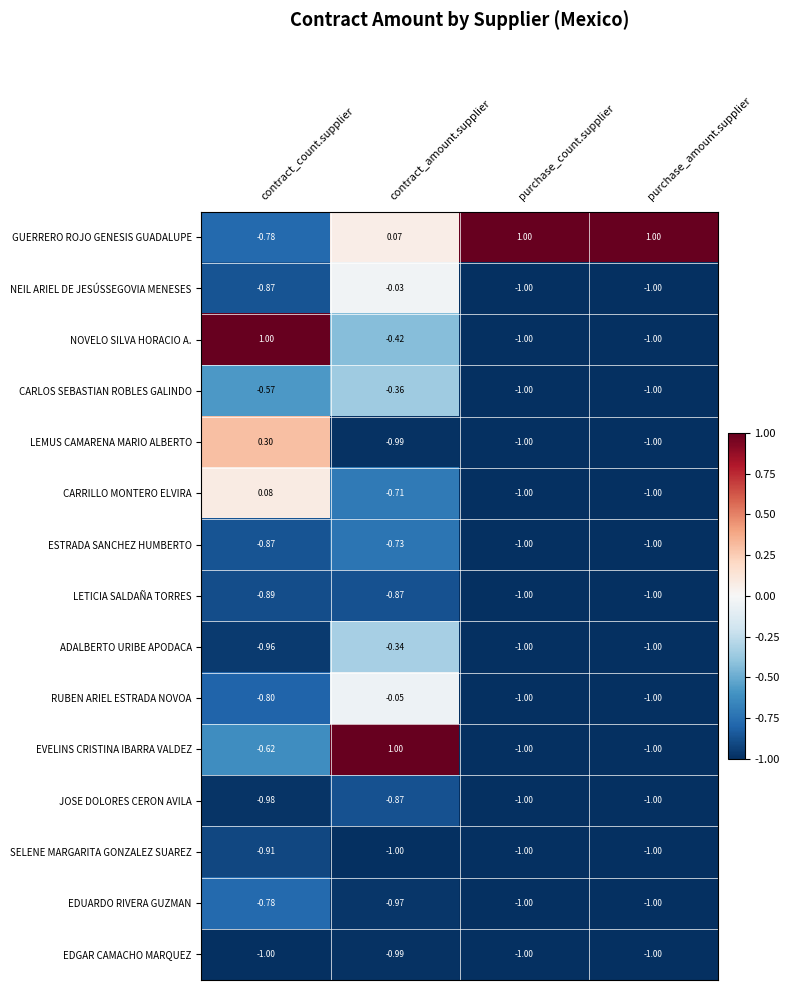

Which series changed the most between contract_count.supplier and purchase_count.supplier?

NOVELO SILVA HORACIO A.